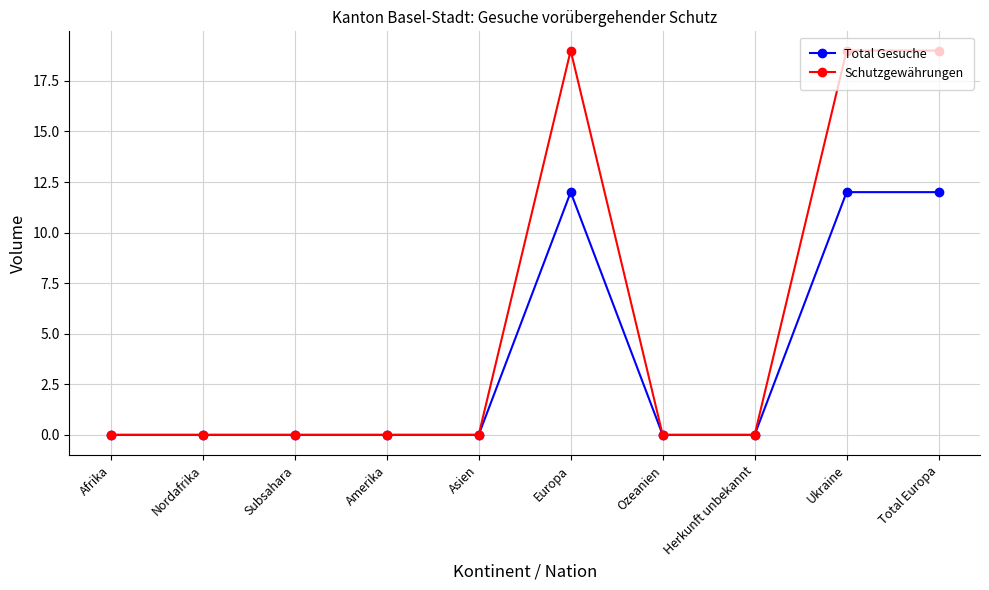

Which series has the widest spread of values?

Schutzgewährungen